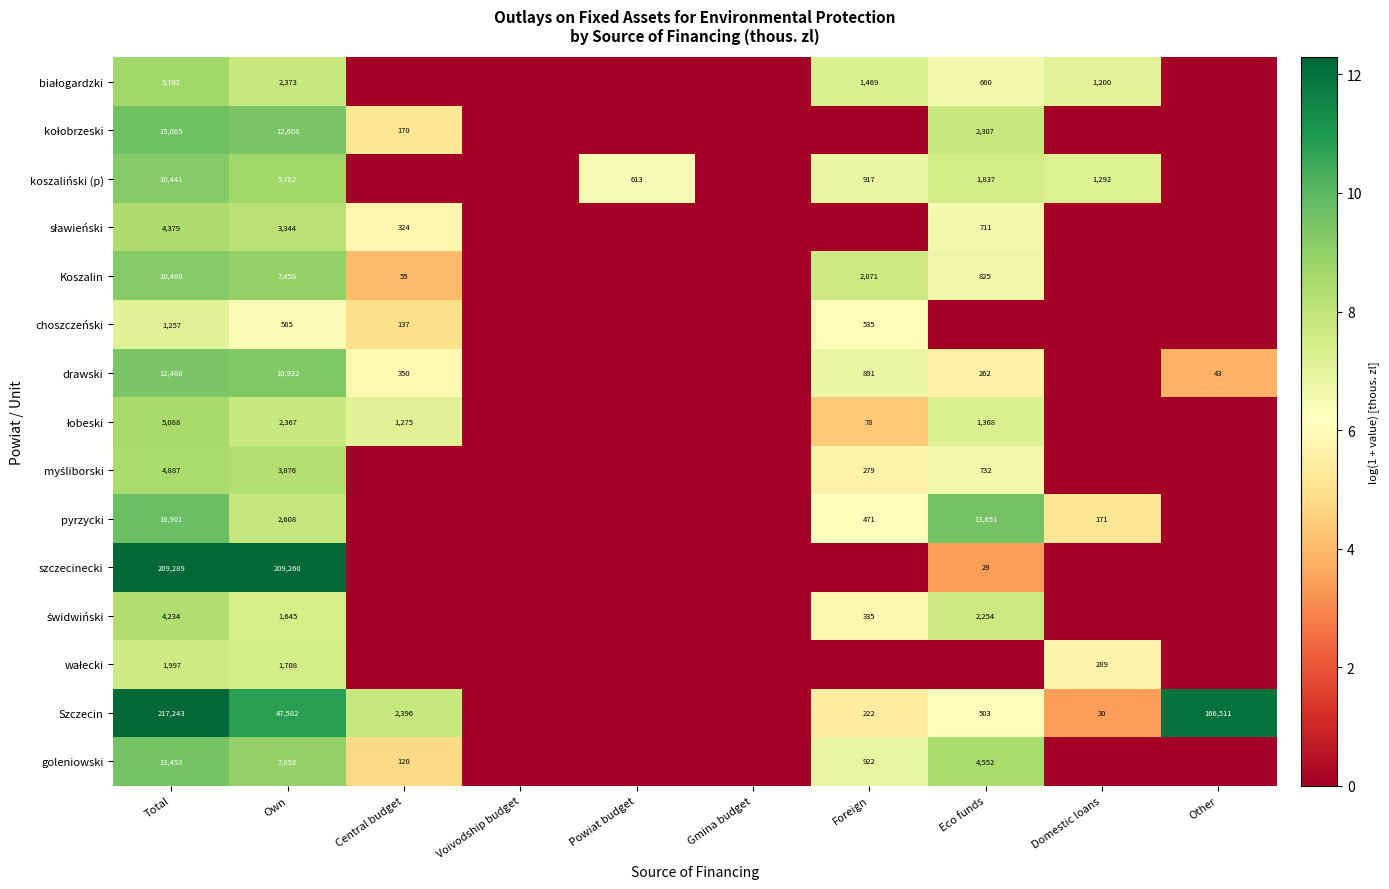

True or false: Szczecin has a value of 30 at Domestic loans.

True